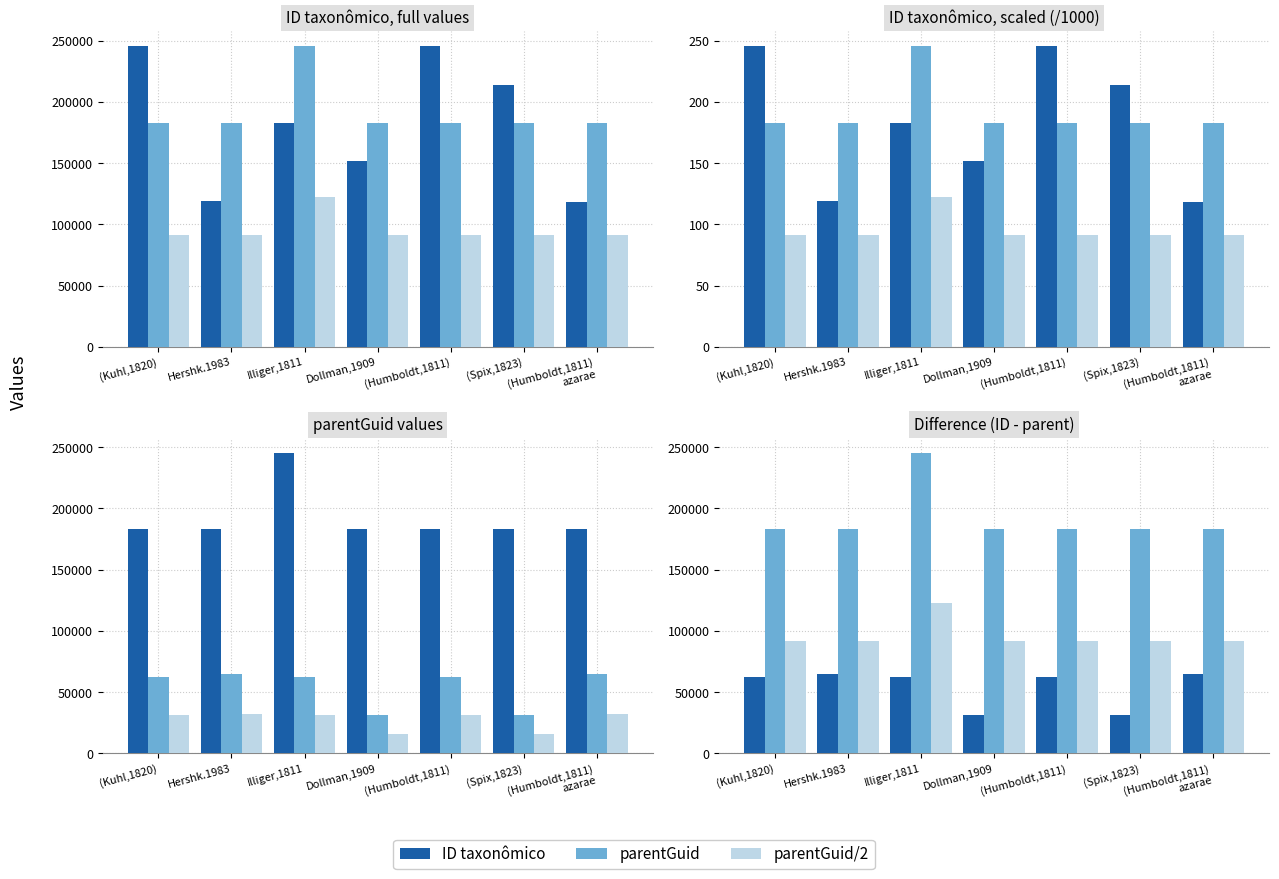

What value does the parentGuid series have at Illiger,1811?

245571.0